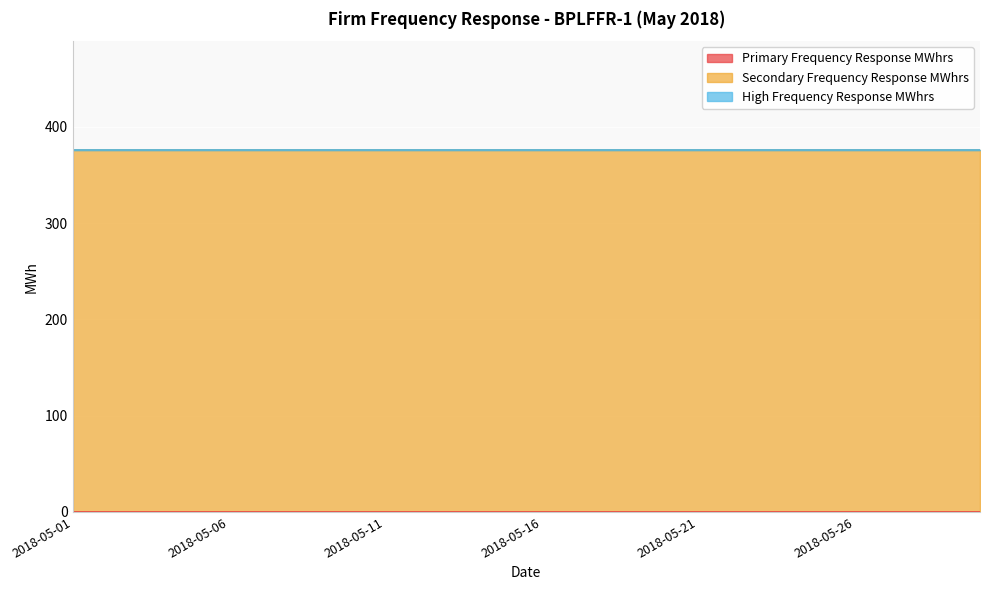

True or false: Secondary Frequency Response MWhrs has more than 0 points higher than both neighbors.

False